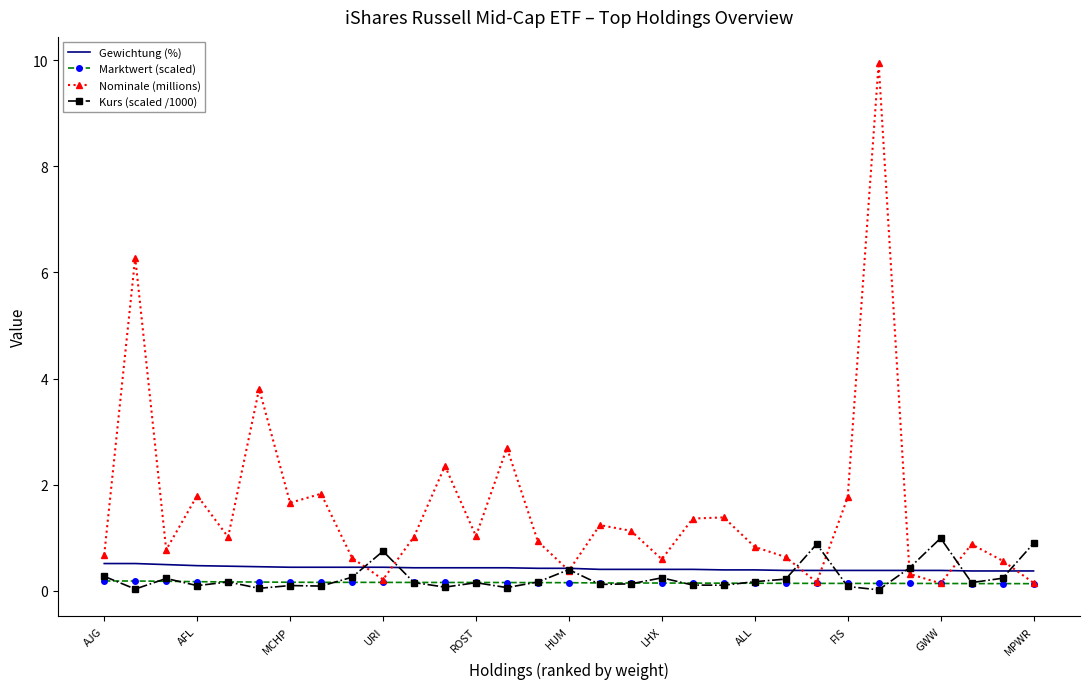

How many Marktwert (scaled) values are between 0 and 1?

31